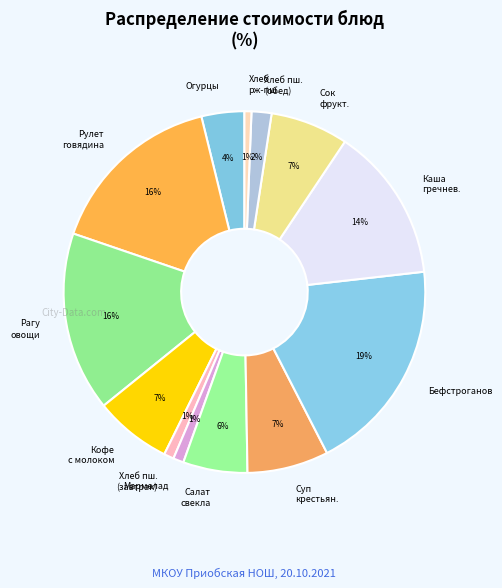

Which has a higher value, Бефстроганов or Мармелад?

Бефстроганов